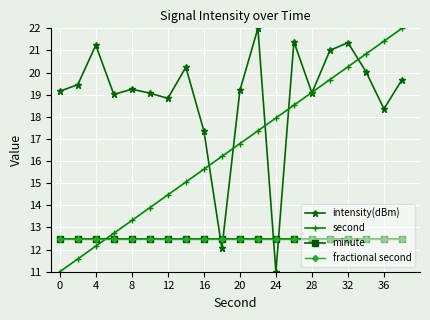

How many data points does each series have?

20